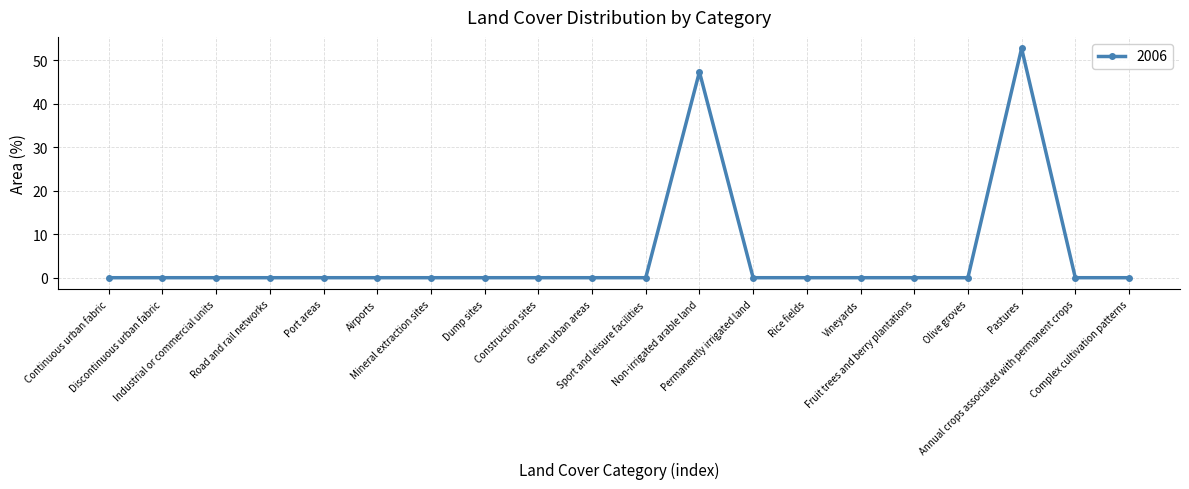

How many distinct data groups are displayed?

1